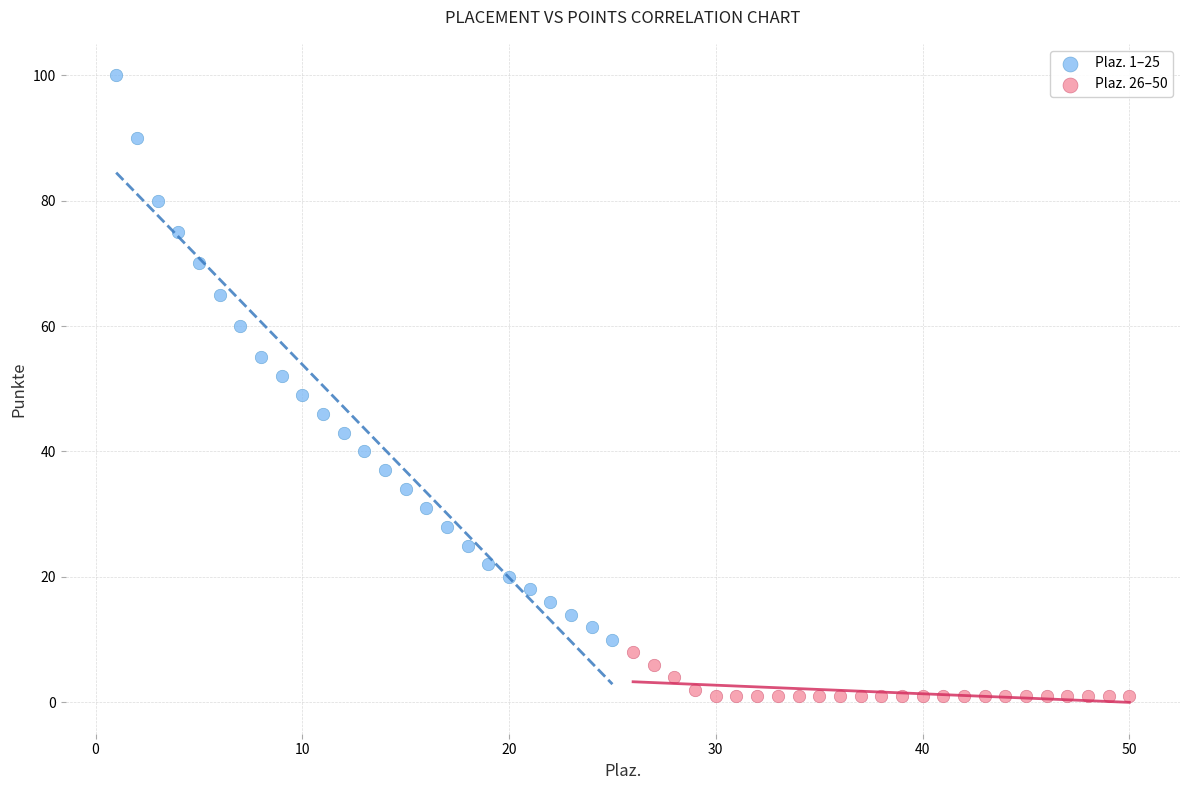

Which series reaches the minimum Y coordinate?

Plaz. 26–50